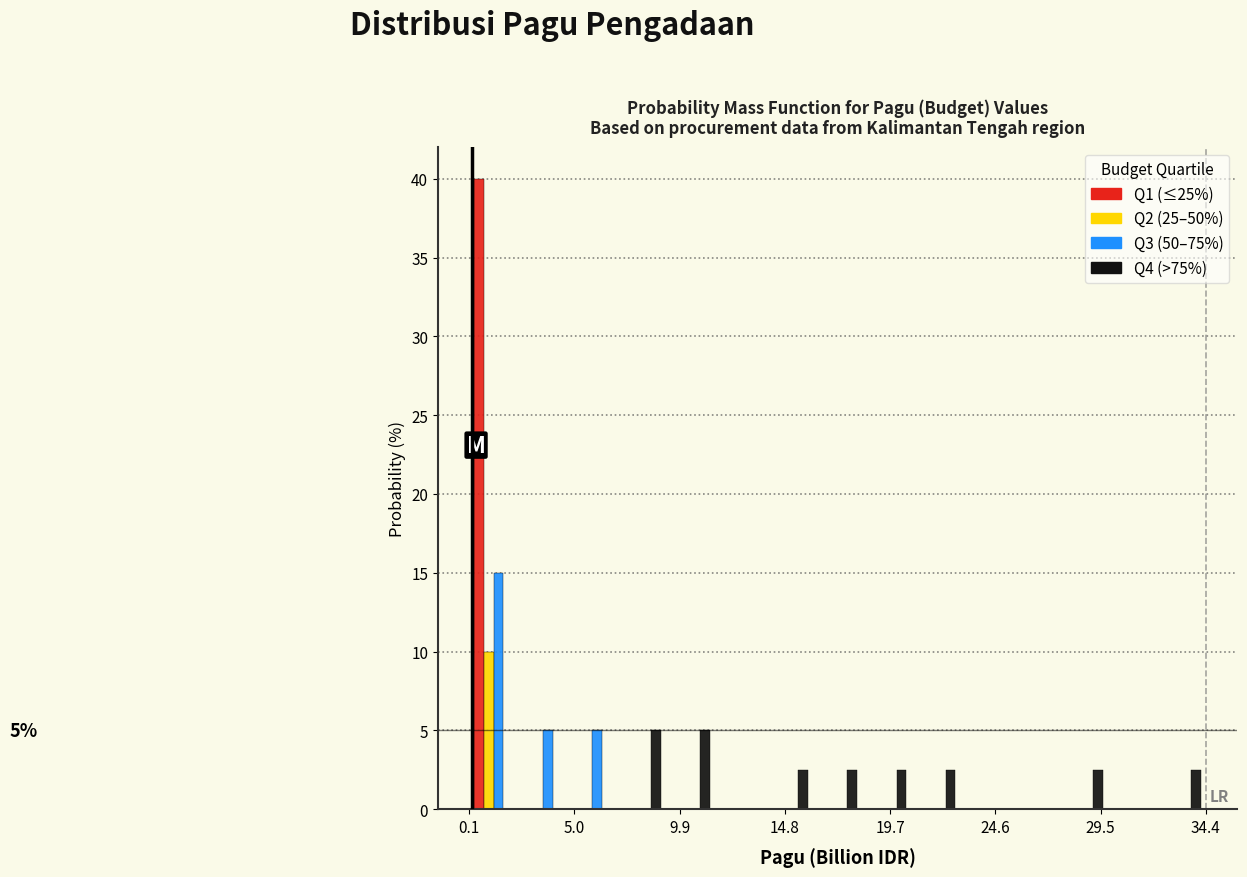

In the Q2 (25–50%) series, which range on the x-axis has the tallest bar?

0.0 to 2.5